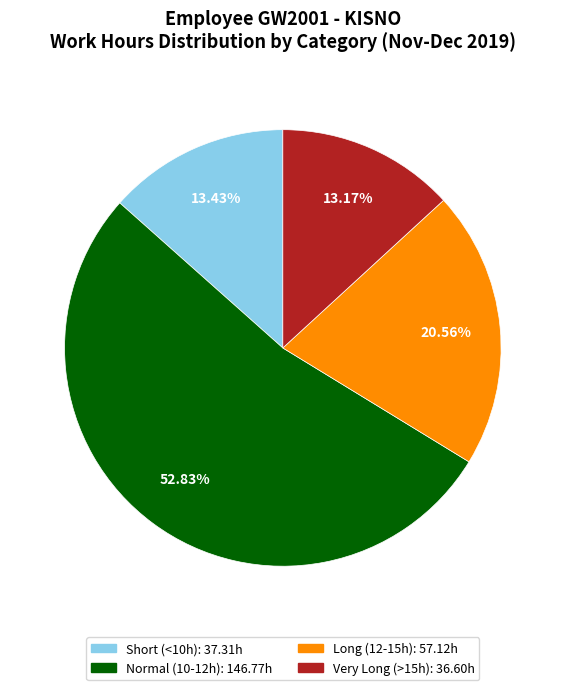

Is there any slice that represents more than half of the pie?

Yes